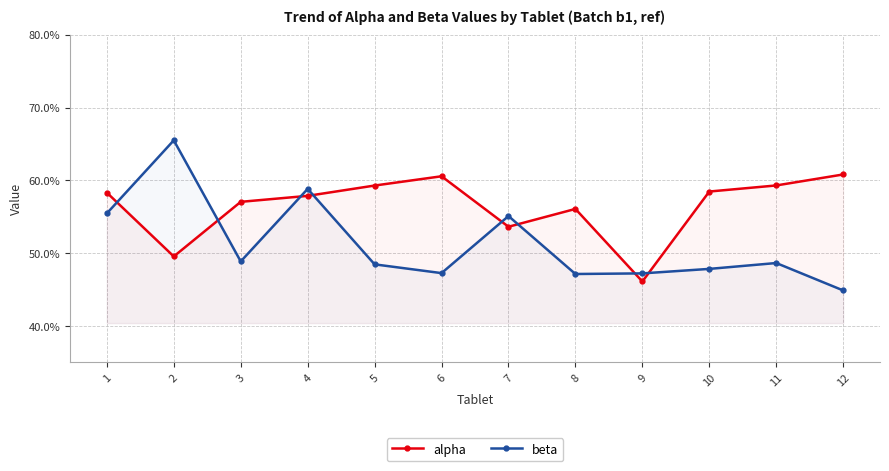

What is the sum of the beta values at 3 and 11?

1.0